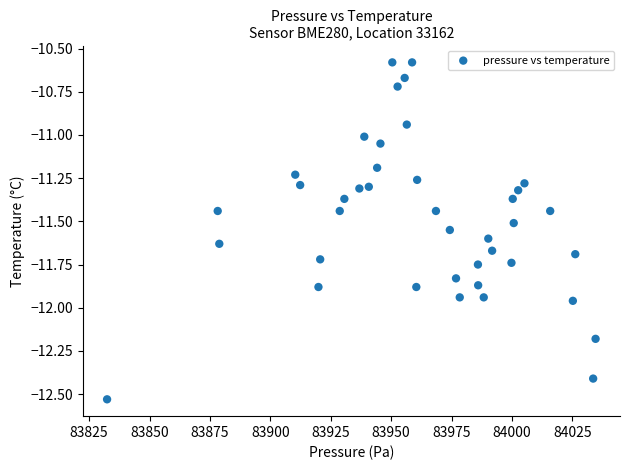

What is the range of X values (max minus min)?

202.1